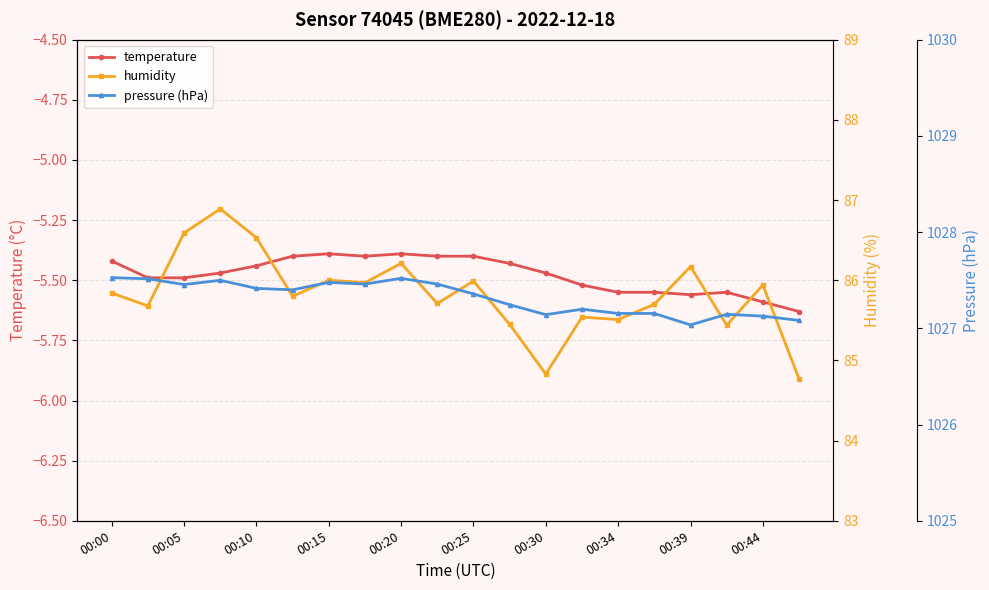

Does the chart display data point markers on the line(s)?

Yes